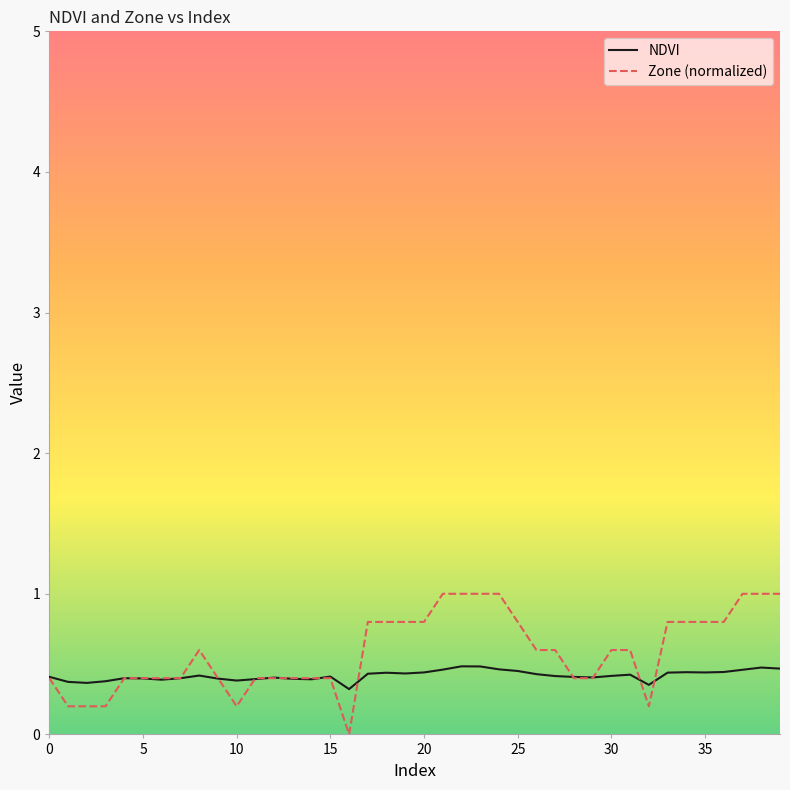

True or false: Zone (normalized) and NDVI cross at least once.

True